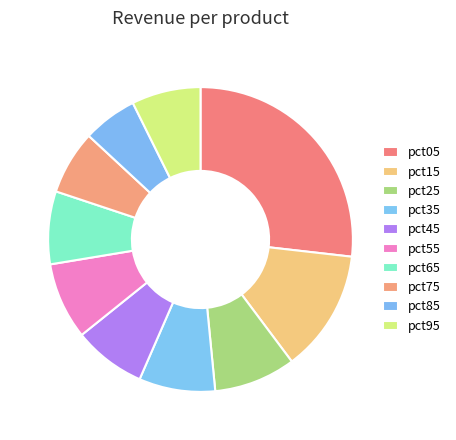

To the nearest percent, what portion does pct25 represent?

9%